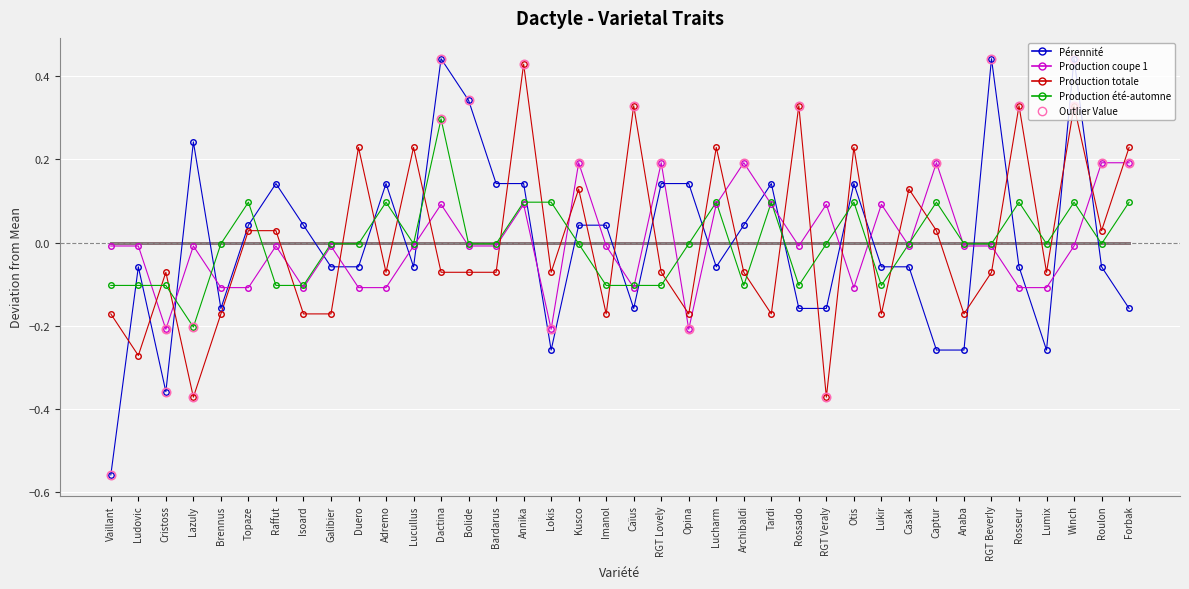

Is it true that Production totale equals 0.1 at Caïus?

False